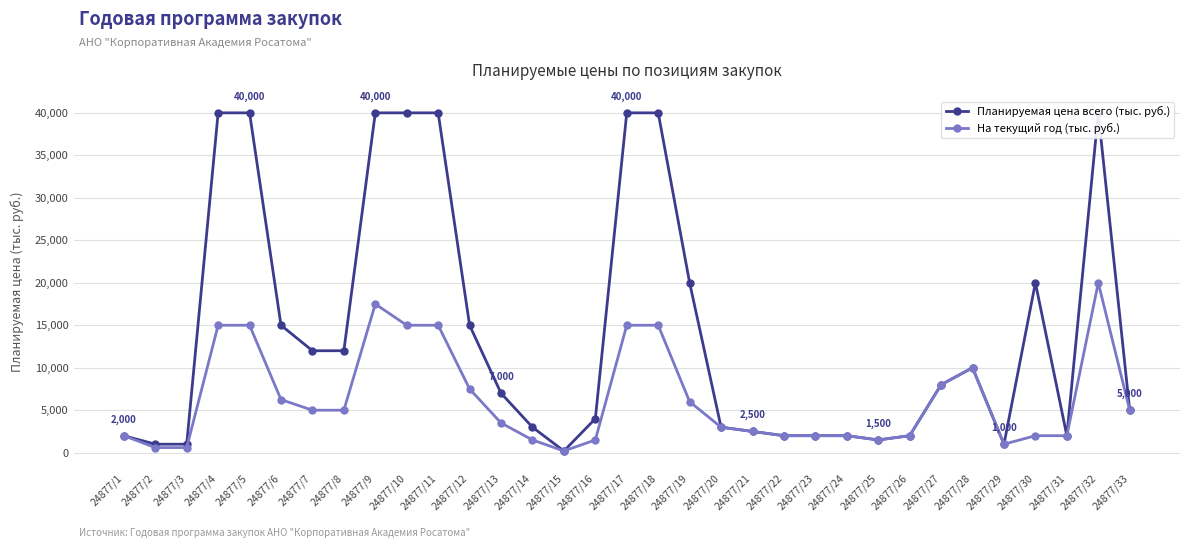

Is the value of Планируемая цена всего (тыс. руб.) at 24877/24 greater than the value of На текущий год (тыс. руб.) at 24877/1?

No